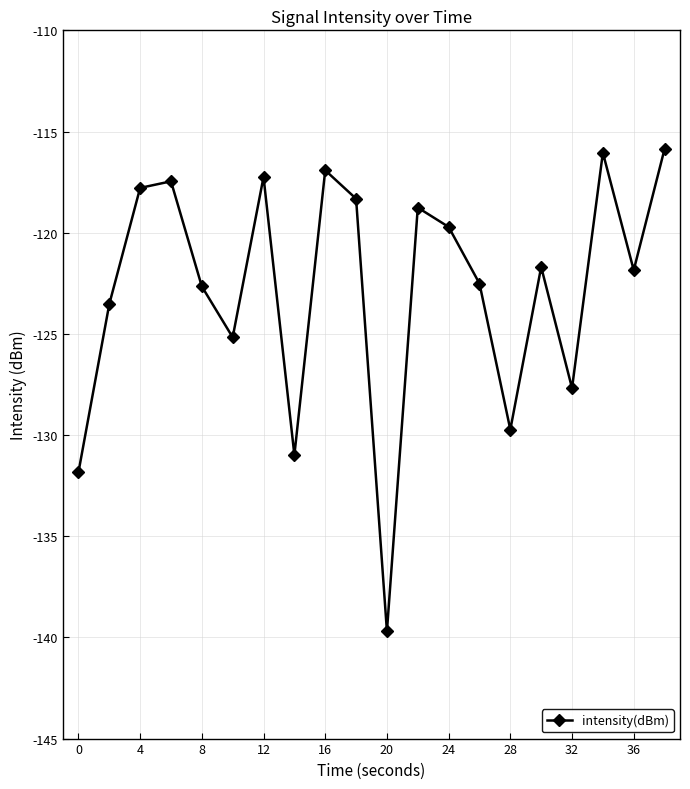

What is the difference between the maximum and minimum values?

23.8